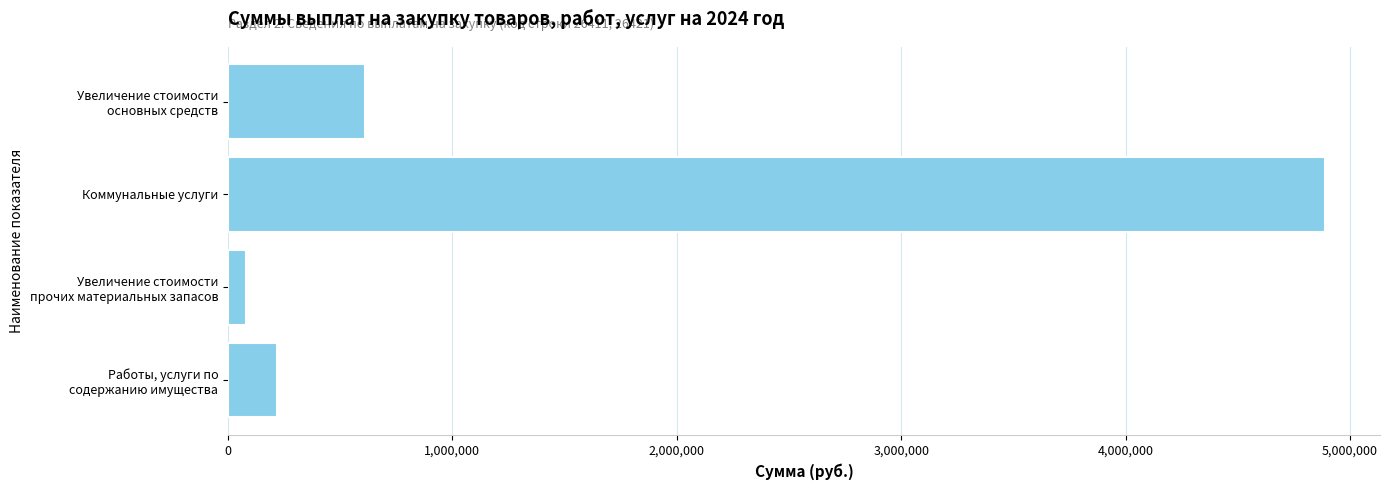

Does the chart contain any negative values?

No